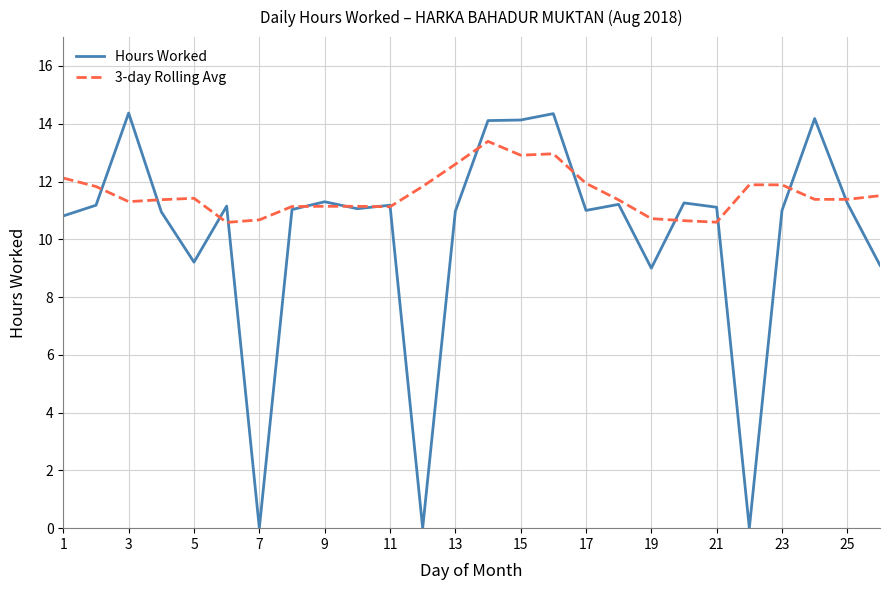

Rank the series by their average value, from highest to lowest.

3-day Rolling Avg, Hours Worked